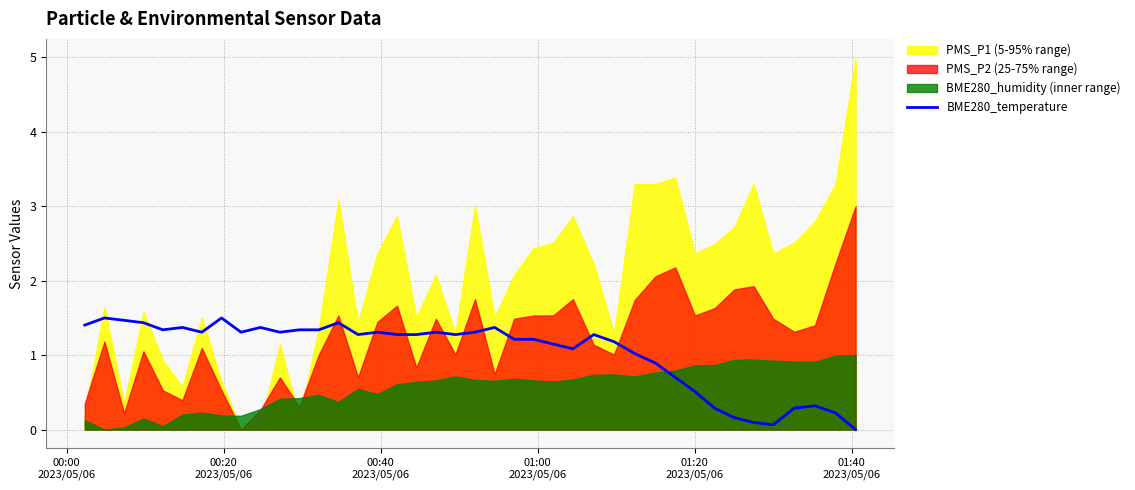

Reading left to right, list all the values displayed in this chart.

1.4	1.5	1.5	1.4	1.3	1.4	1.3	1.5	1.3	1.4	1.3	1.3	1.3	1.4	1.3	1.3	1.3	1.3	1.3	1.3	1.3	1.4	1.2	1.2	1.1	1.1	1.3	1.2	1.0	0.9	0.7	0.5	0.3	0.2	0.1	0.1	0.3	0.3	0.2	0.0